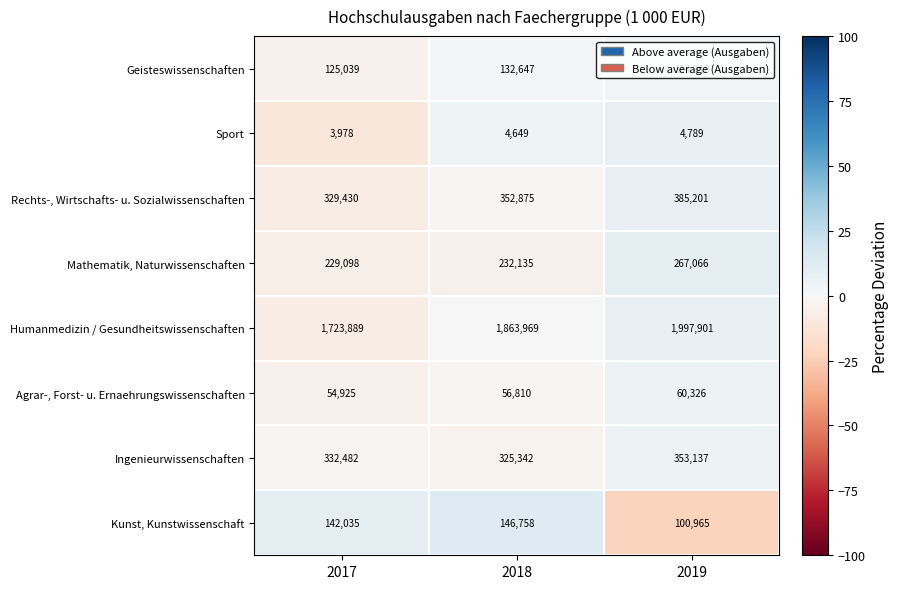

Which series has the largest total across all categories?

Humanmedizin / Gesundheitswissenschaften